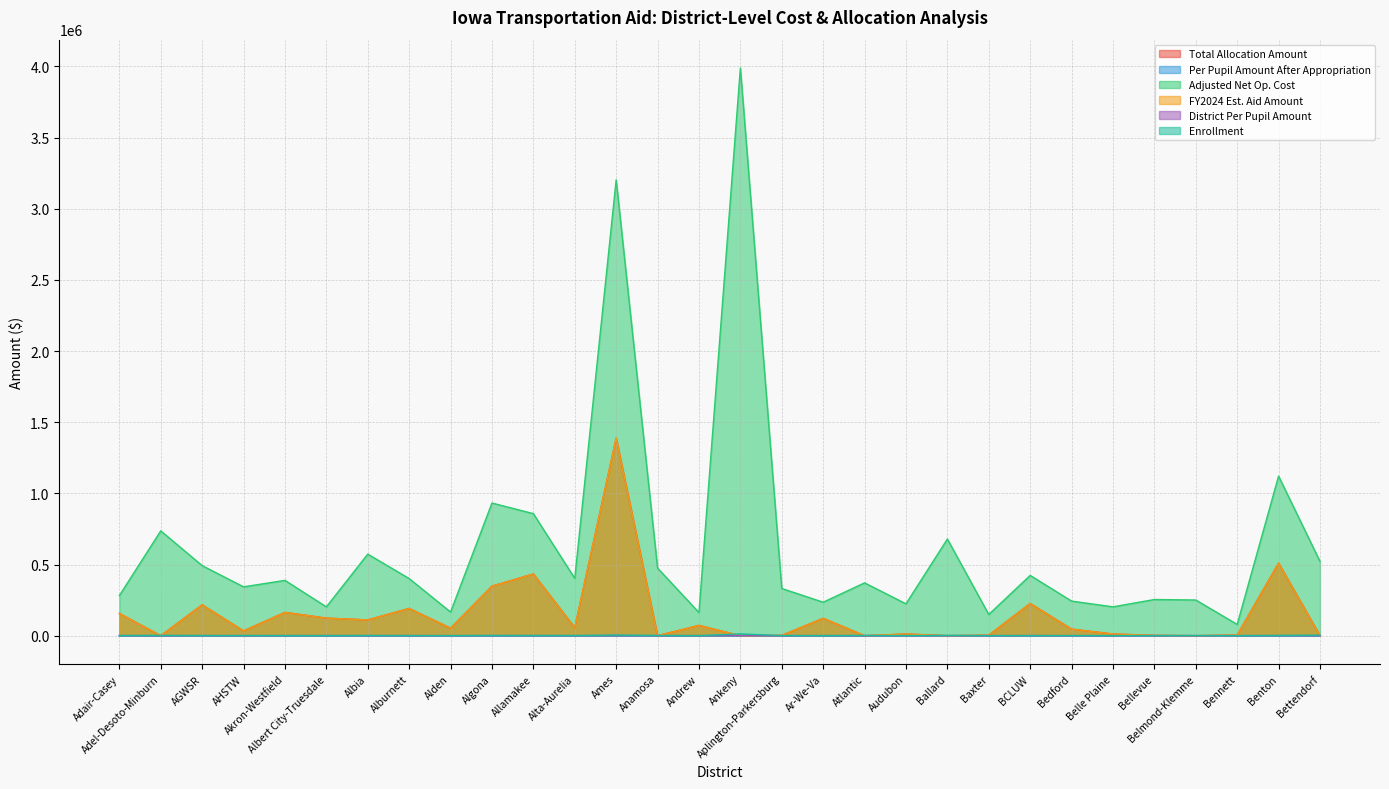

At which category does Enrollment reach its first local valley?

AGWSR